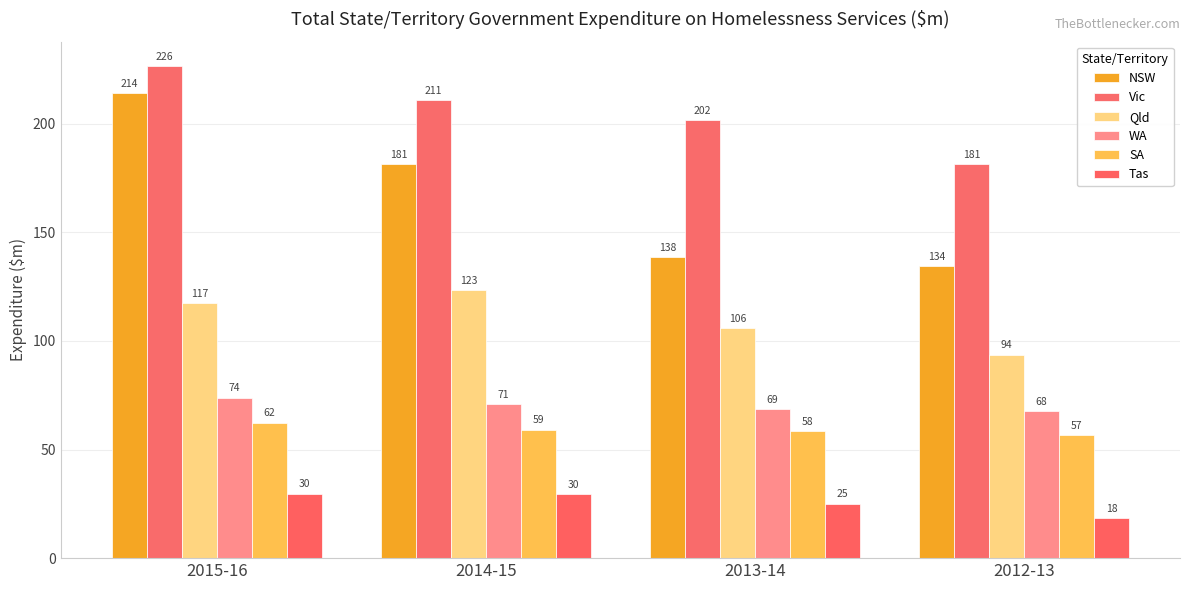

Are the bars horizontal?

No